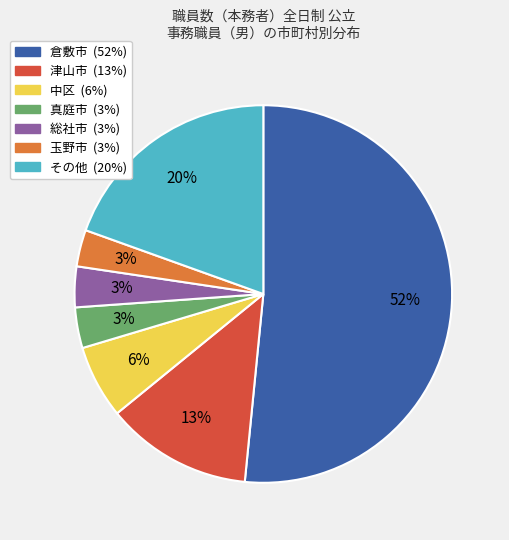

Is there any slice that represents more than half of the pie?

Yes